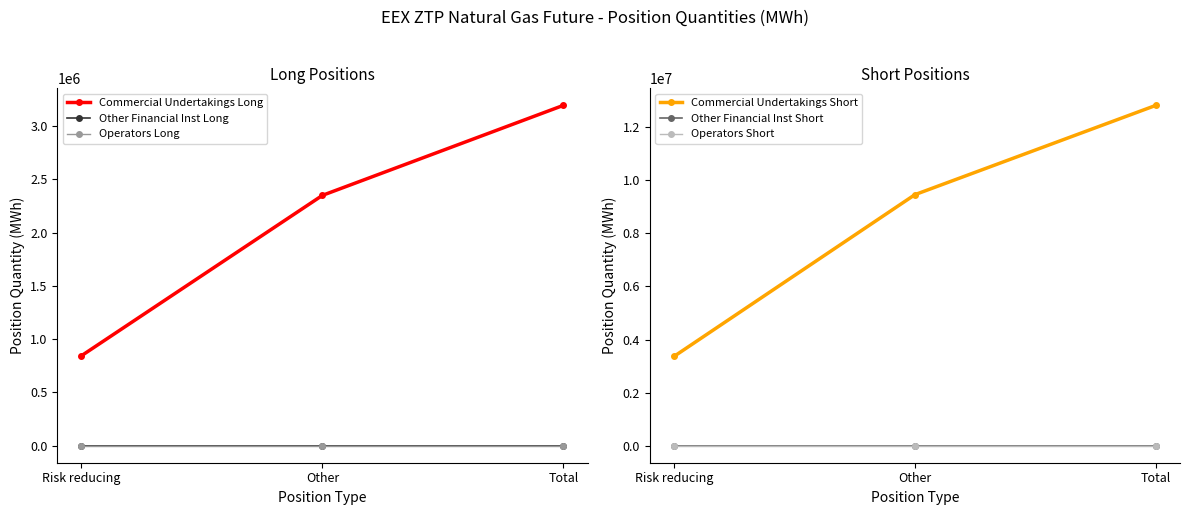

Rank the categories by Commercial Undertakings Short value from highest to lowest.

Total, Other, Risk reducing